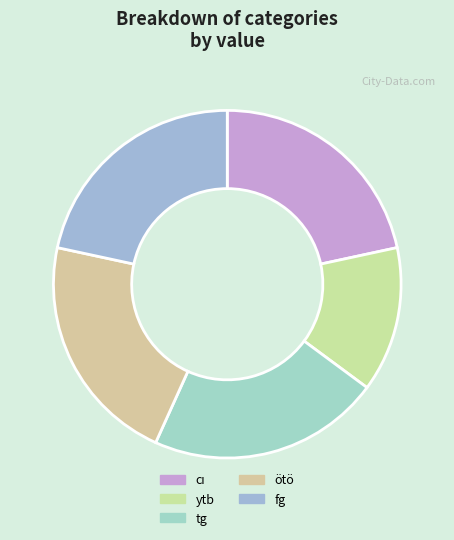

How many slices are in this pie chart?

5